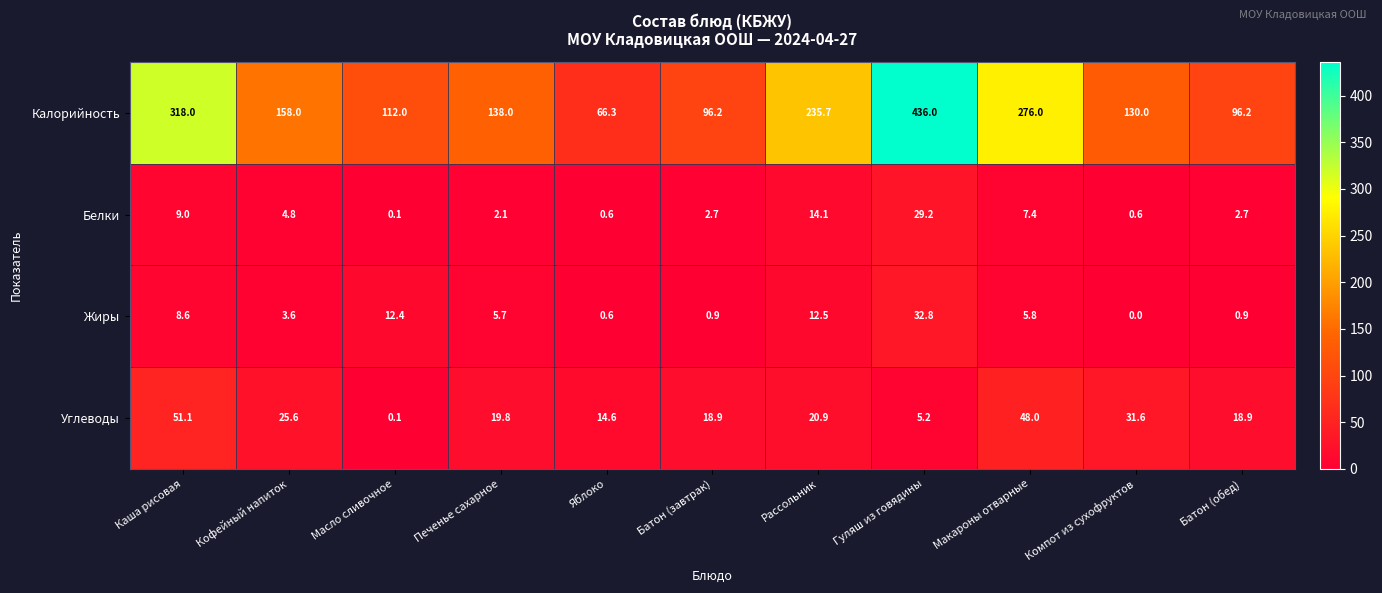

The Жиры series shows 0.2 at Батон (обед). True or false?

False